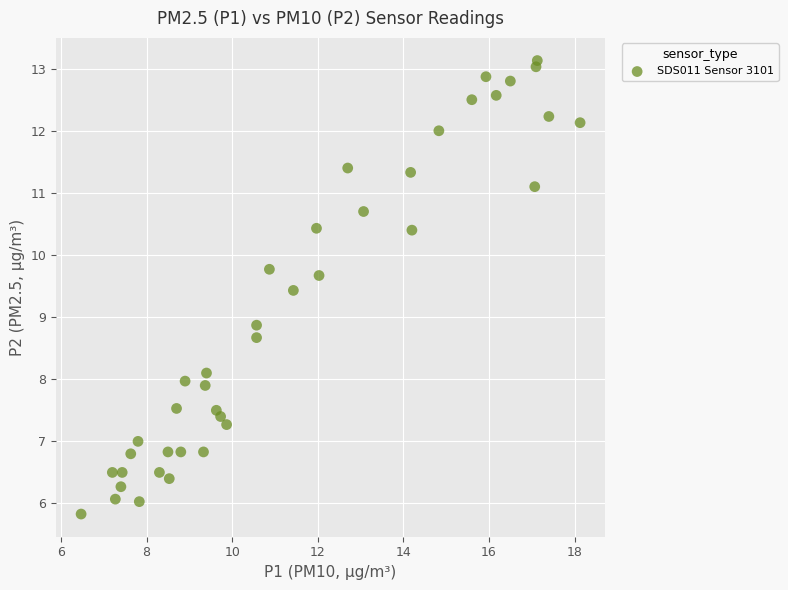

What Y value in the scatter plot is closest to 9?

8.9